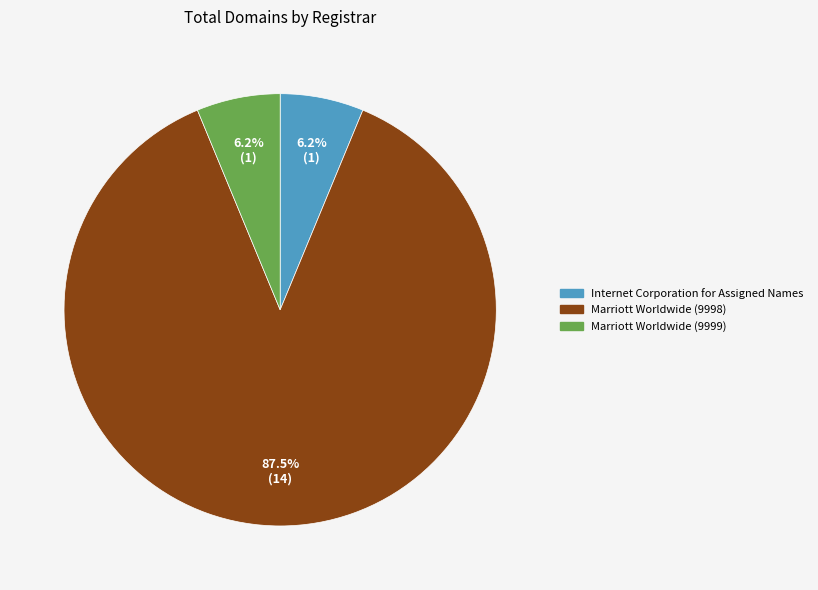

To the nearest percent, what is the average slice percentage?

33%